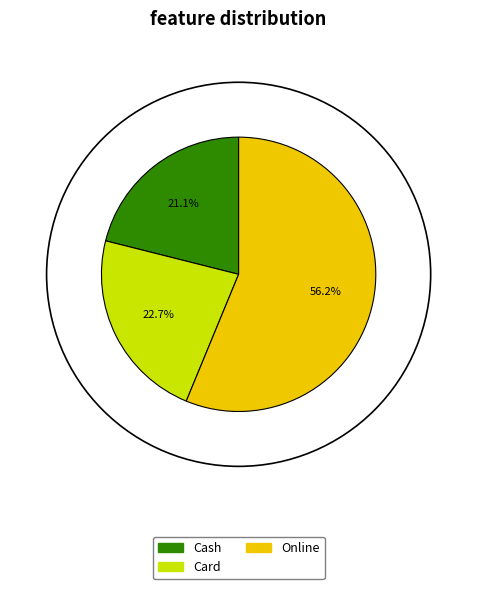

Is there a majority slice in this chart?

Yes